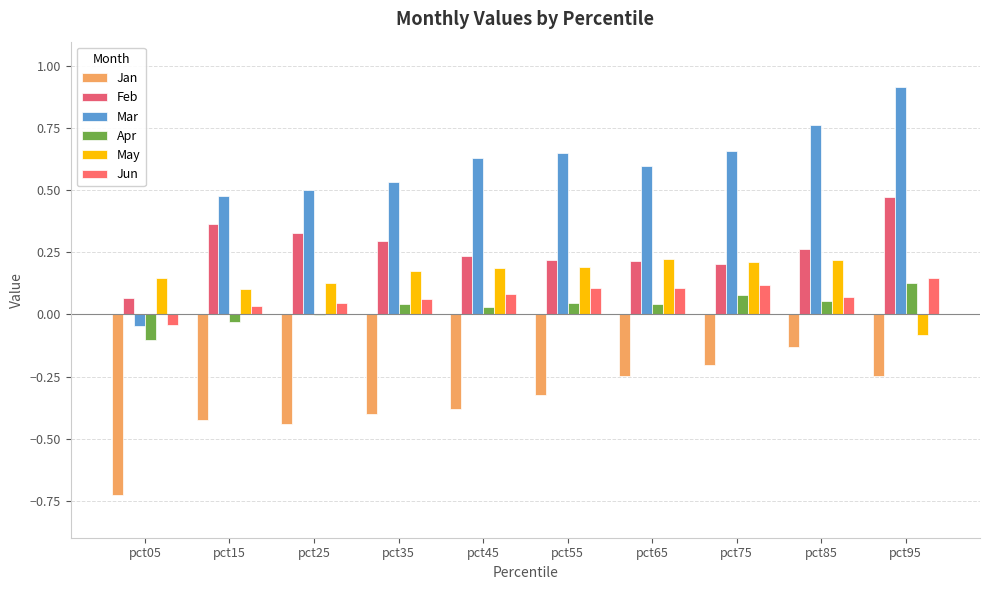

Count the Jun values in the range 0 to 1.

9